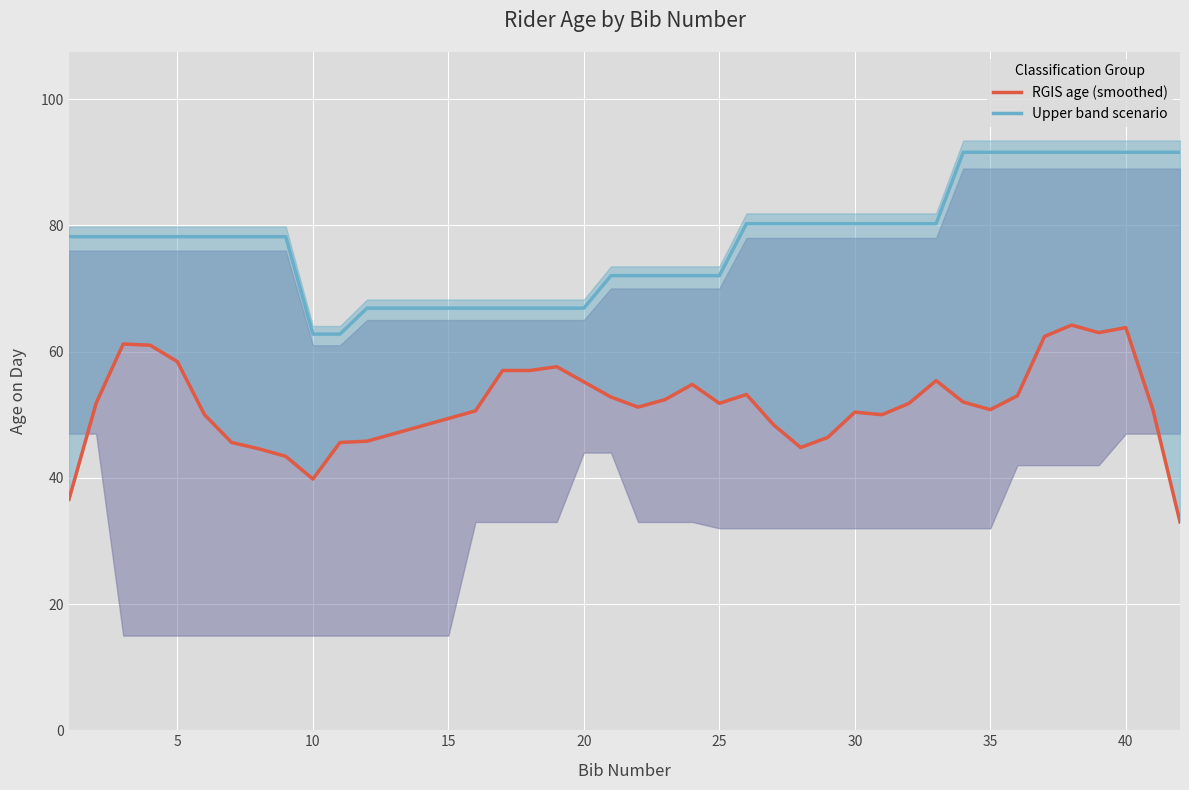

What is the highest value of the Upper band scenario series?

91.6